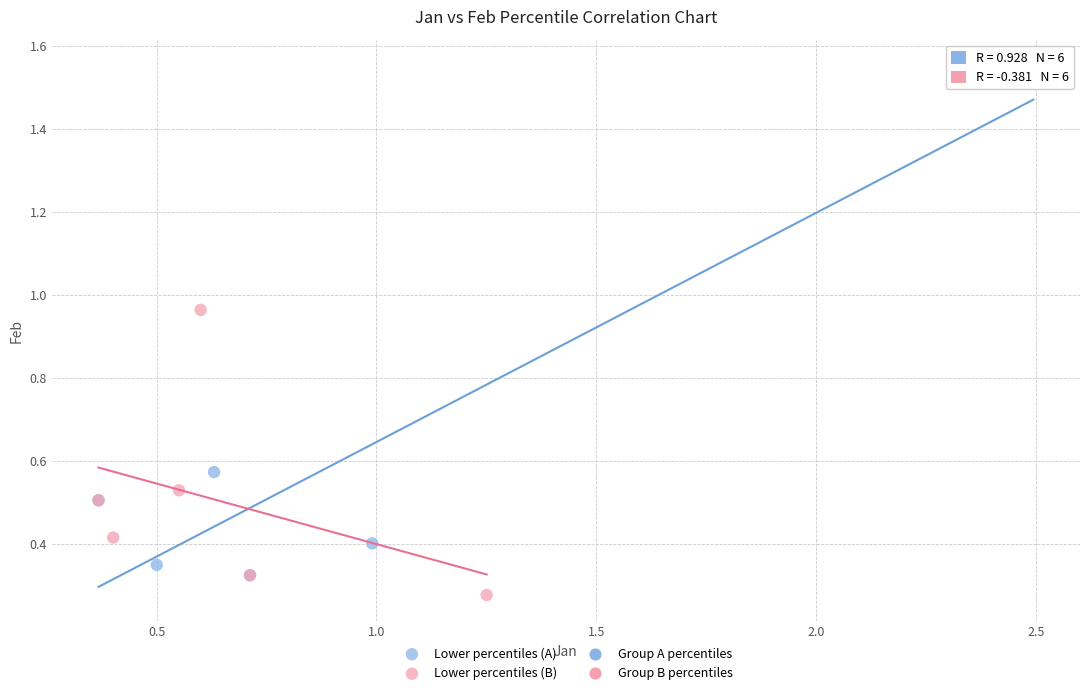

Which series contains the highest Y value?

Lower percentiles (A)